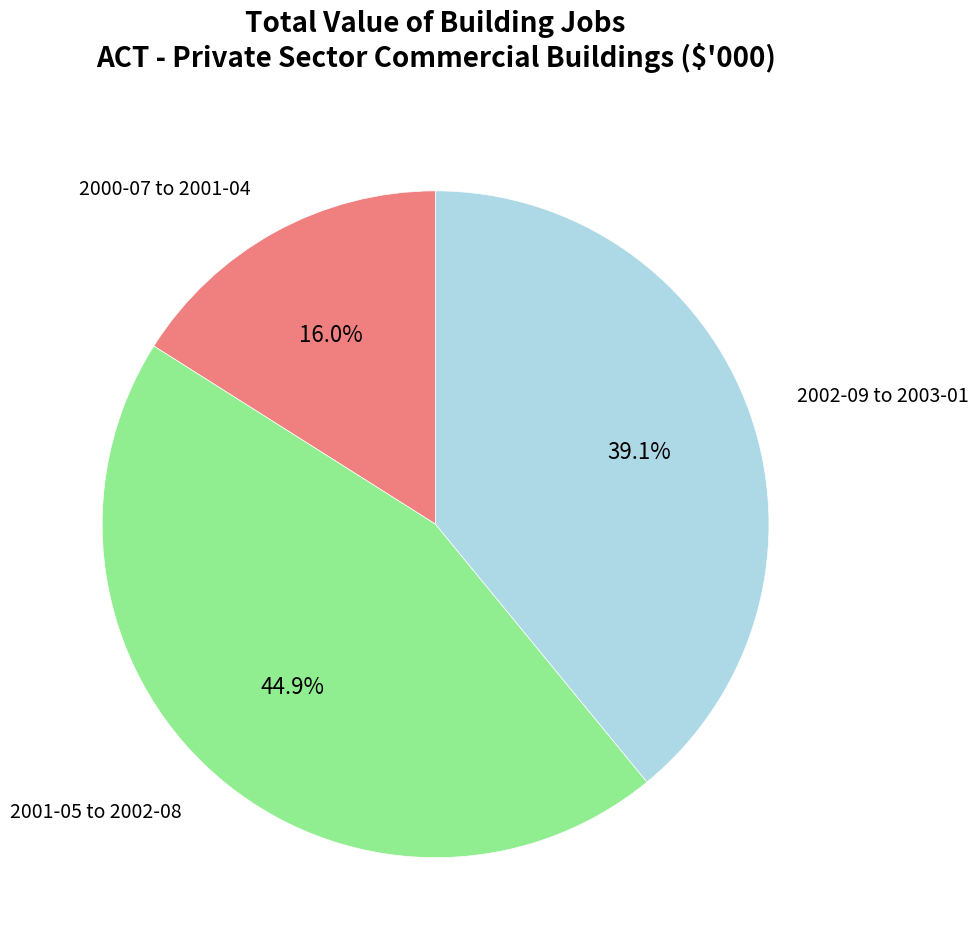

Is there a majority slice in this chart?

No